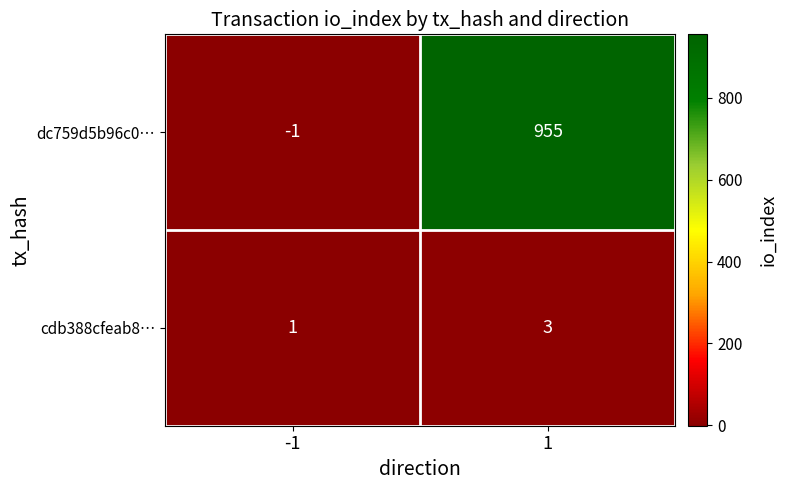

What is the difference between the maximum and minimum values in the dc759d5b96c0… series?

956